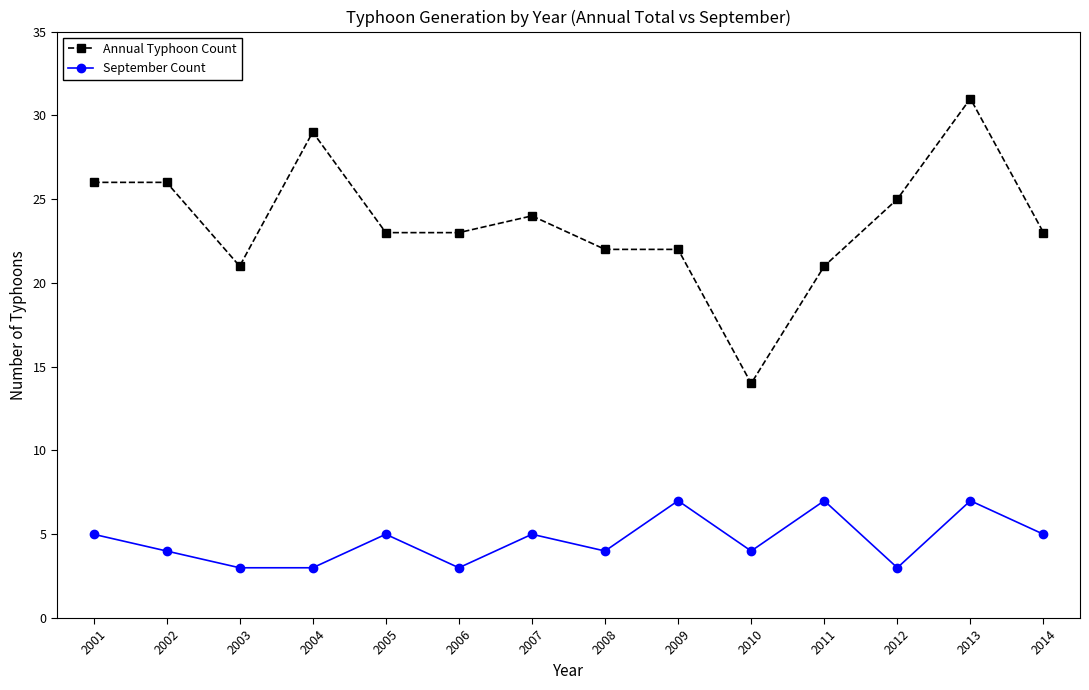

What is the average value of the Annual Typhoon Count series?

24